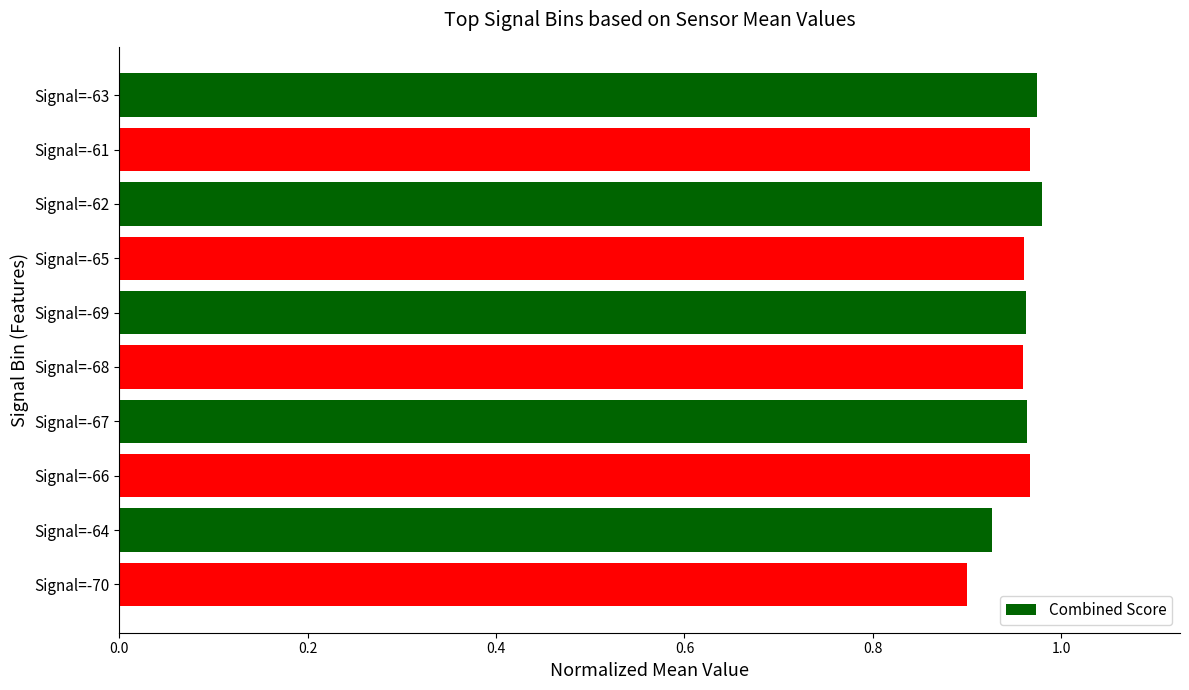

Which has a higher value, Signal=-61 or Signal=-64?

Signal=-61